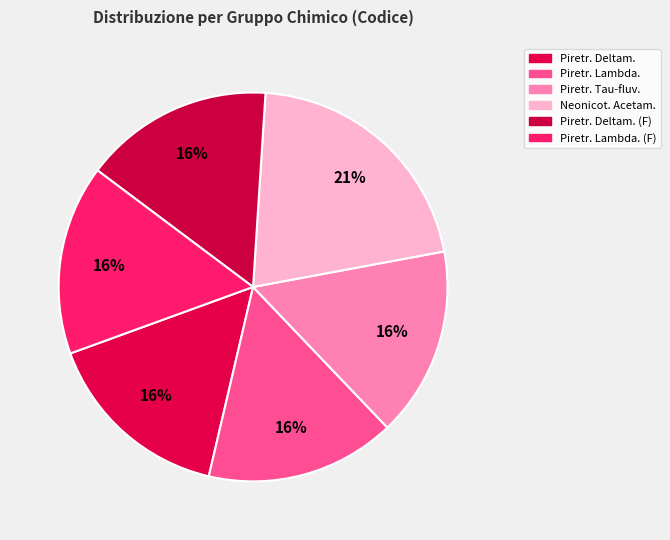

Rank the categories by value from highest to lowest.

Neonicotinoidi (Acetamiprid), Piretroidi e piretrine (Deltametrina), Piretroidi e piretrine (Lambda-cialotrina), Piretroidi e piretrine (Tau-fluvalinate), Piretroidi e piretrine (Deltametrina - FITONOMO), Piretroidi e piretrine (Lambda-cialotrina - FITONOMO)